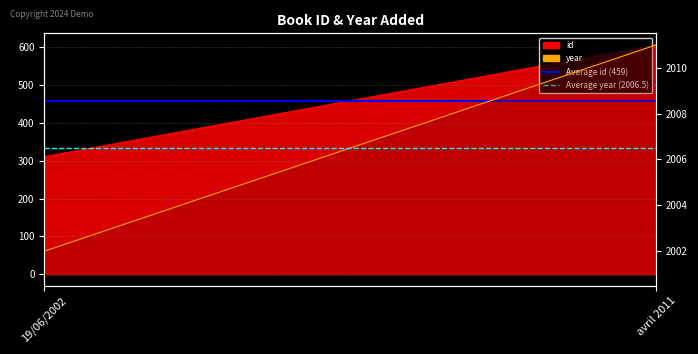

Rank the categories by Average year (2006.5) value from lowest to highest.

19/06/2002, avril 2011